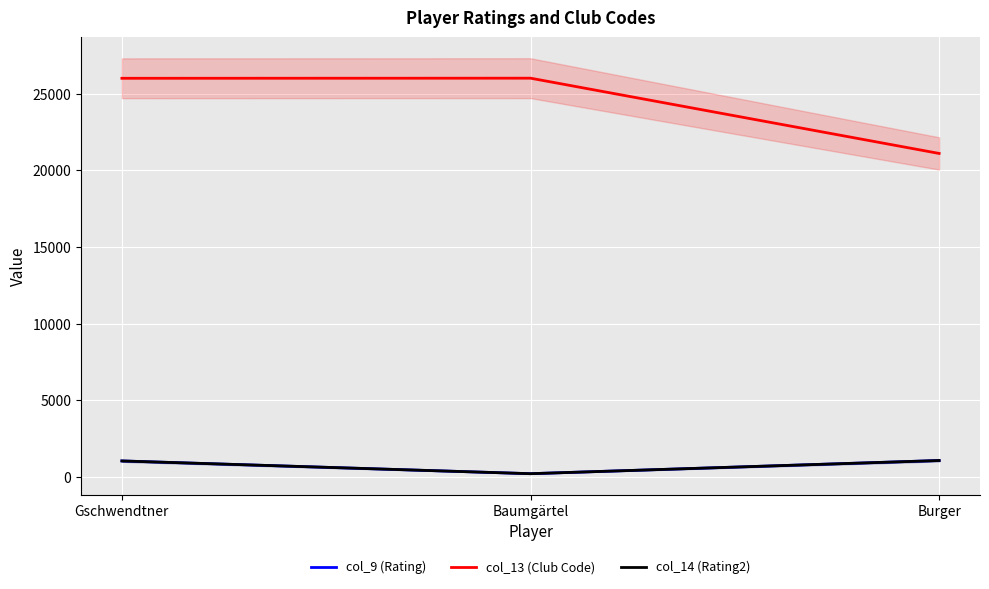

What is the maximum value shown in the chart?

26014